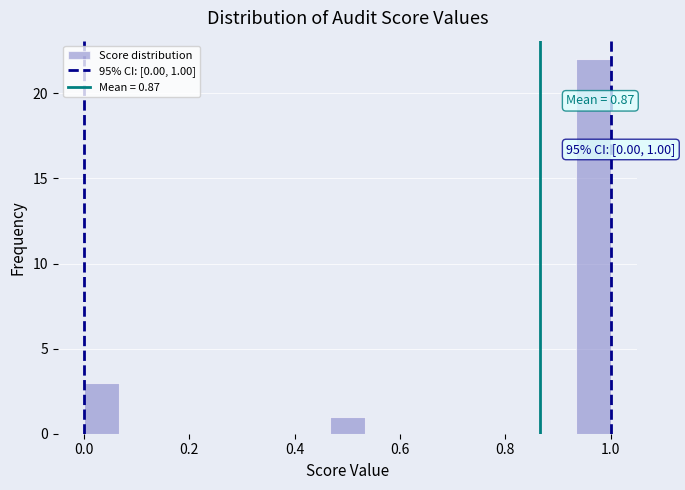

Read against the x-axis, roughly where is the centre of the tallest bar?

0.96